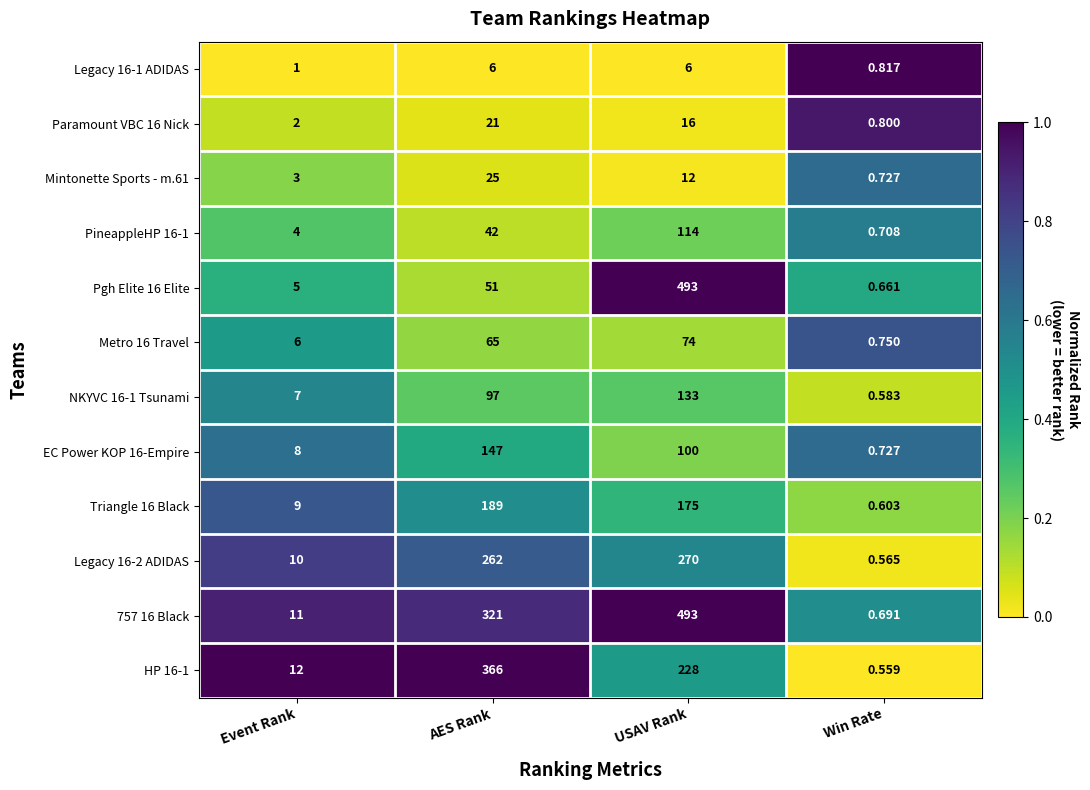

Rank the series at Event Rank from highest to lowest value.

HP 16-1, 757 16 Black, Legacy 16-2 ADIDAS, Triangle 16 Black, EC Power KOP 16-Empire, NKYVC 16-1 Tsunami, Metro 16 Travel, Pgh Elite 16 Elite, PineappleHP 16-1, Mintonette Sports - m.61, Paramount VBC 16 Nick, Legacy 16-1 ADIDAS